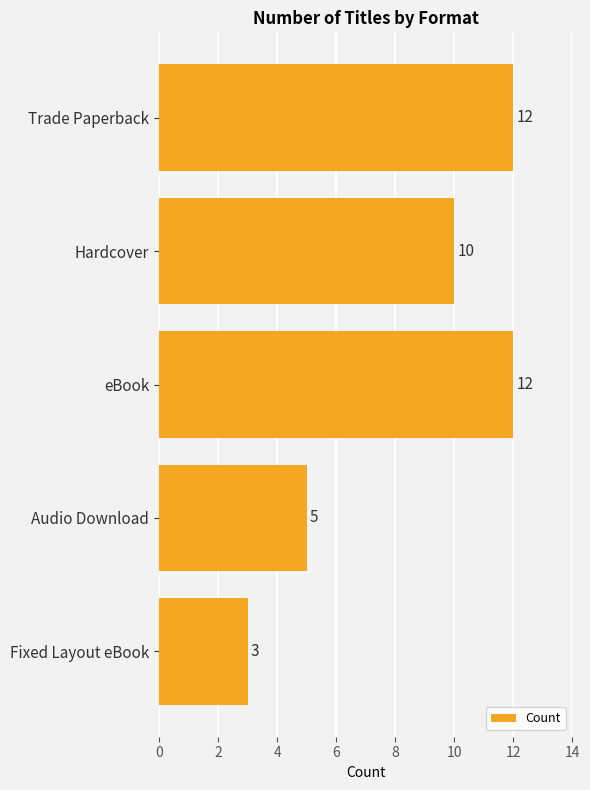

The chart shows a value of 6 at Trade Paperback. True or false?

False